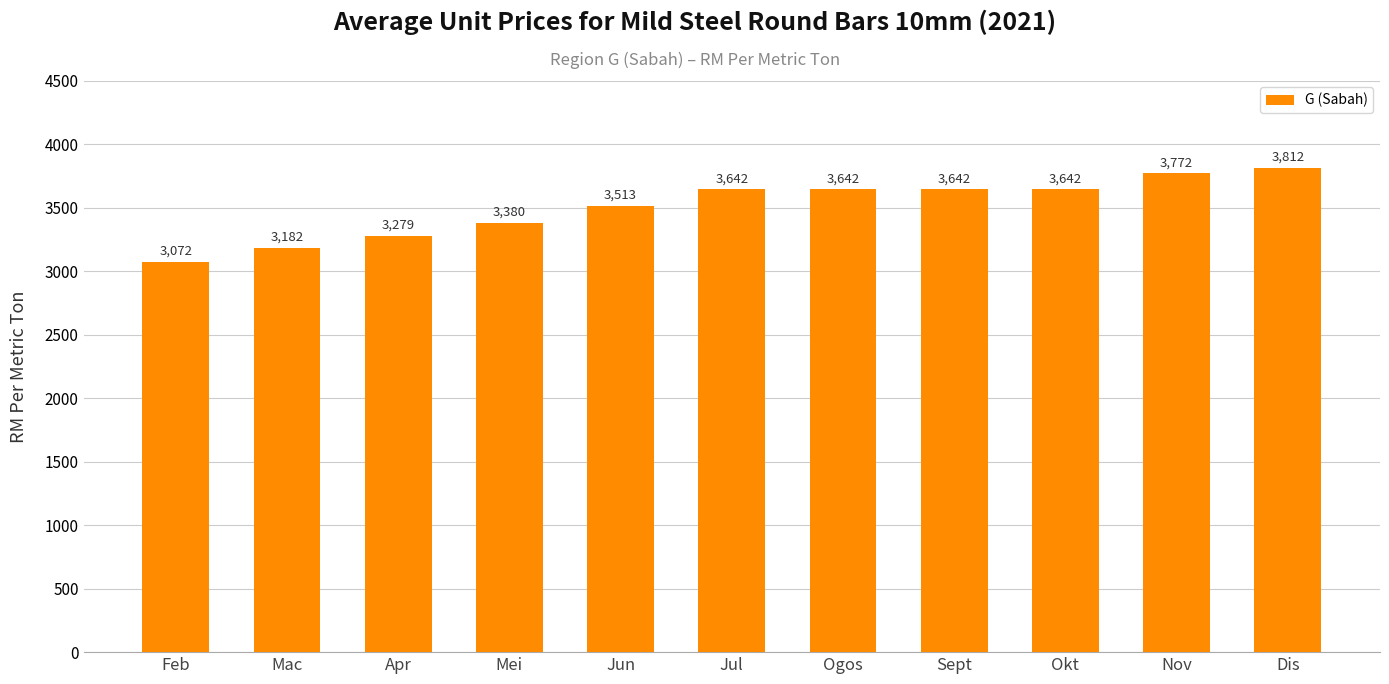

How many categories are shown in the chart?

11